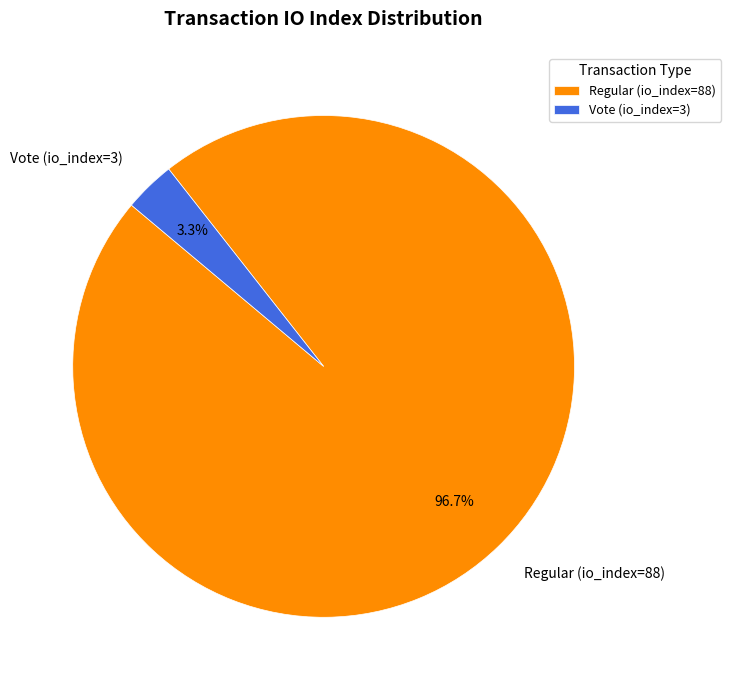

Do Vote (io_index=3) and Regular (io_index=88) together represent more than half of the pie?

Yes